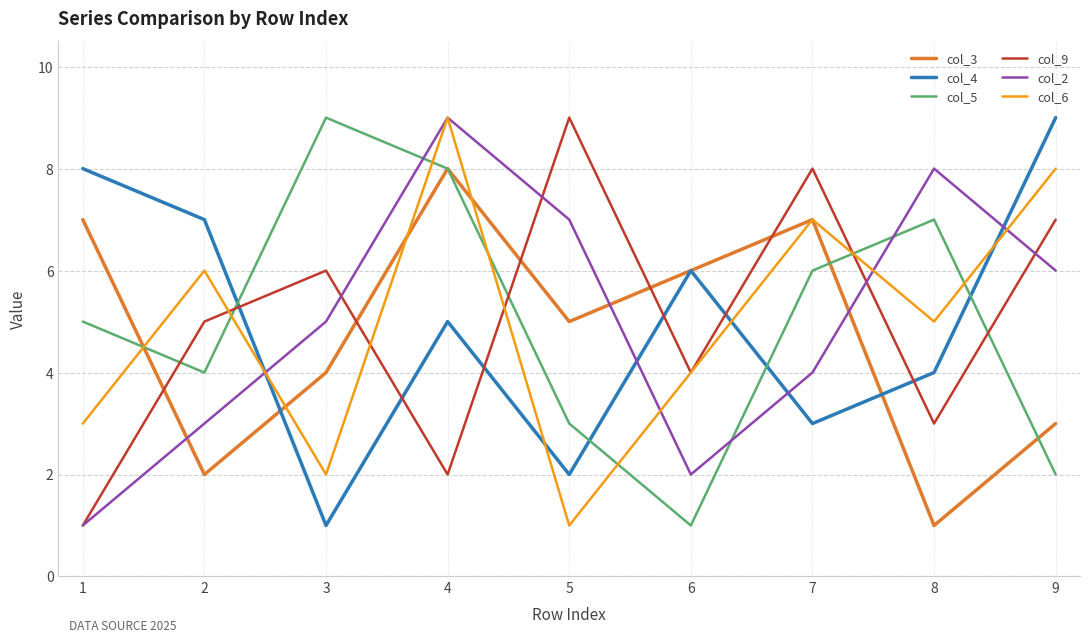

How many intersections are there between col_6 and col_5?

7